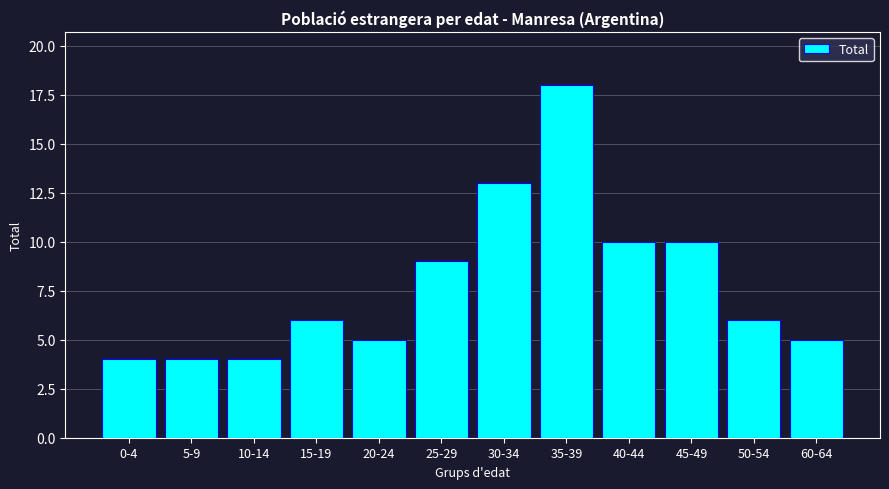

Reading left to right, what are all the values shown in this chart?

4	4	4	6	5	9	13	18	10	10	6	5